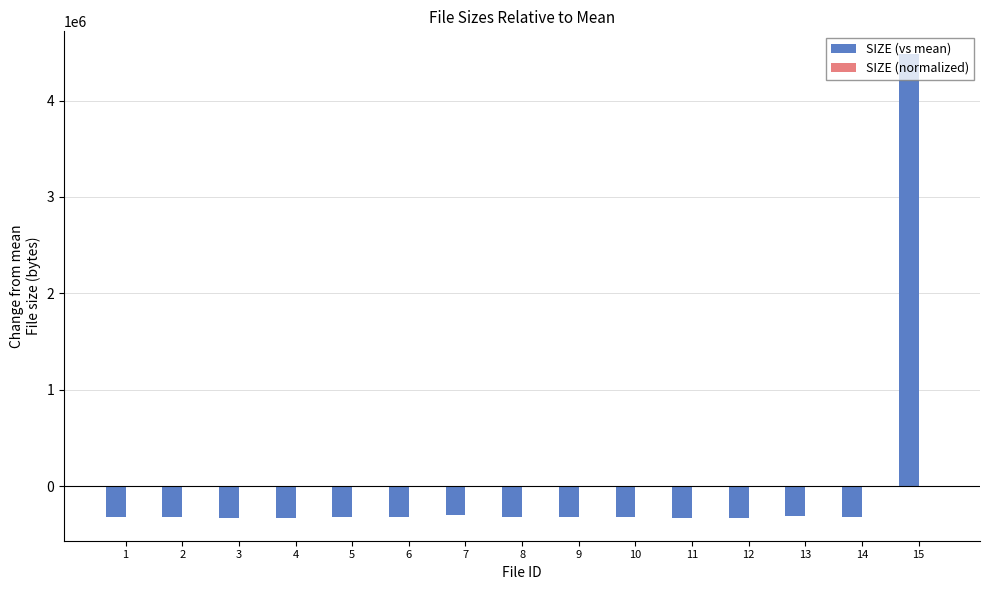

What is the maximum value shown in the chart?

4477576.8